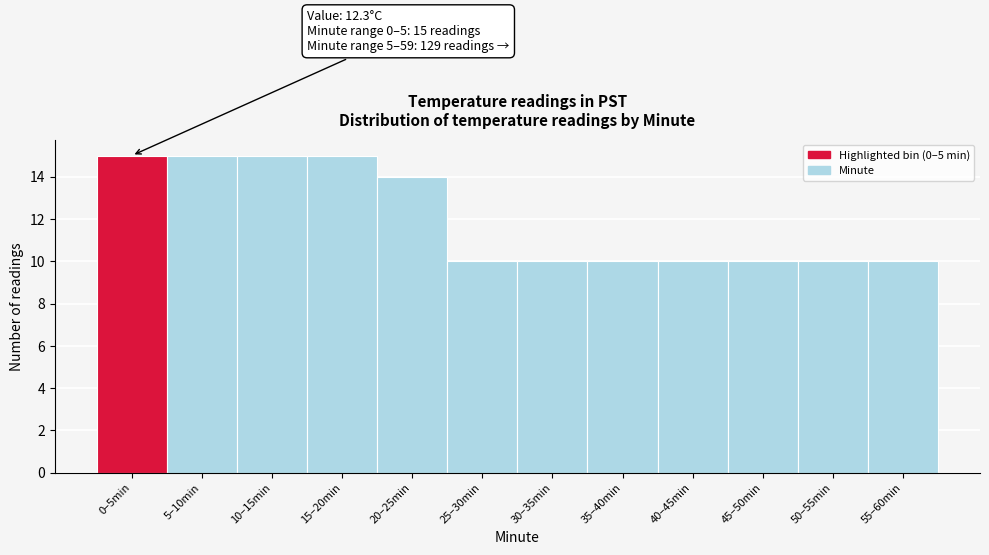

Reading left to right, what are all the values shown in this chart?

0–5min=15	5–10min=15	10–15min=15	15–20min=15	20–25min=14	25–30min=10	30–35min=10	35–40min=10	40–45min=10	45–50min=10	50–55min=10	55–60min=10